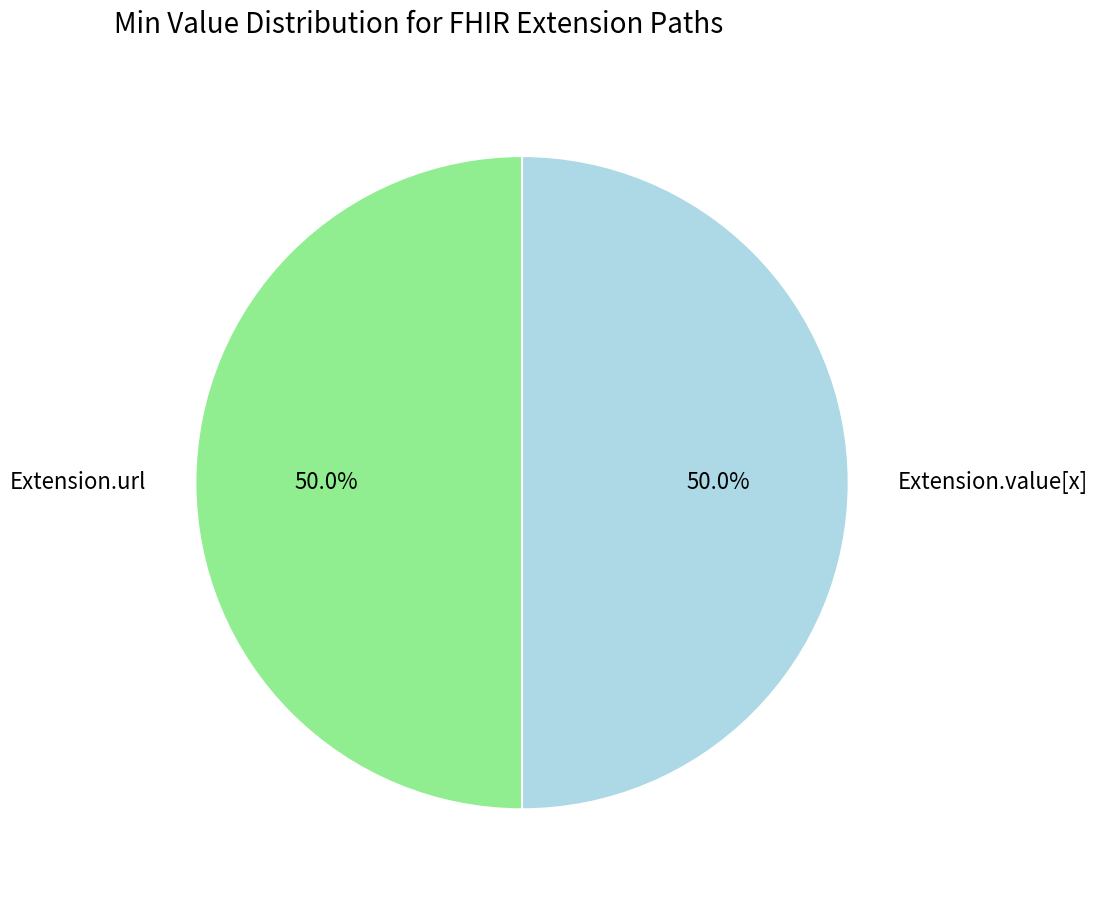

Approximately how many times larger is the value at Extension.url compared to Extension.value[x]?

1.0